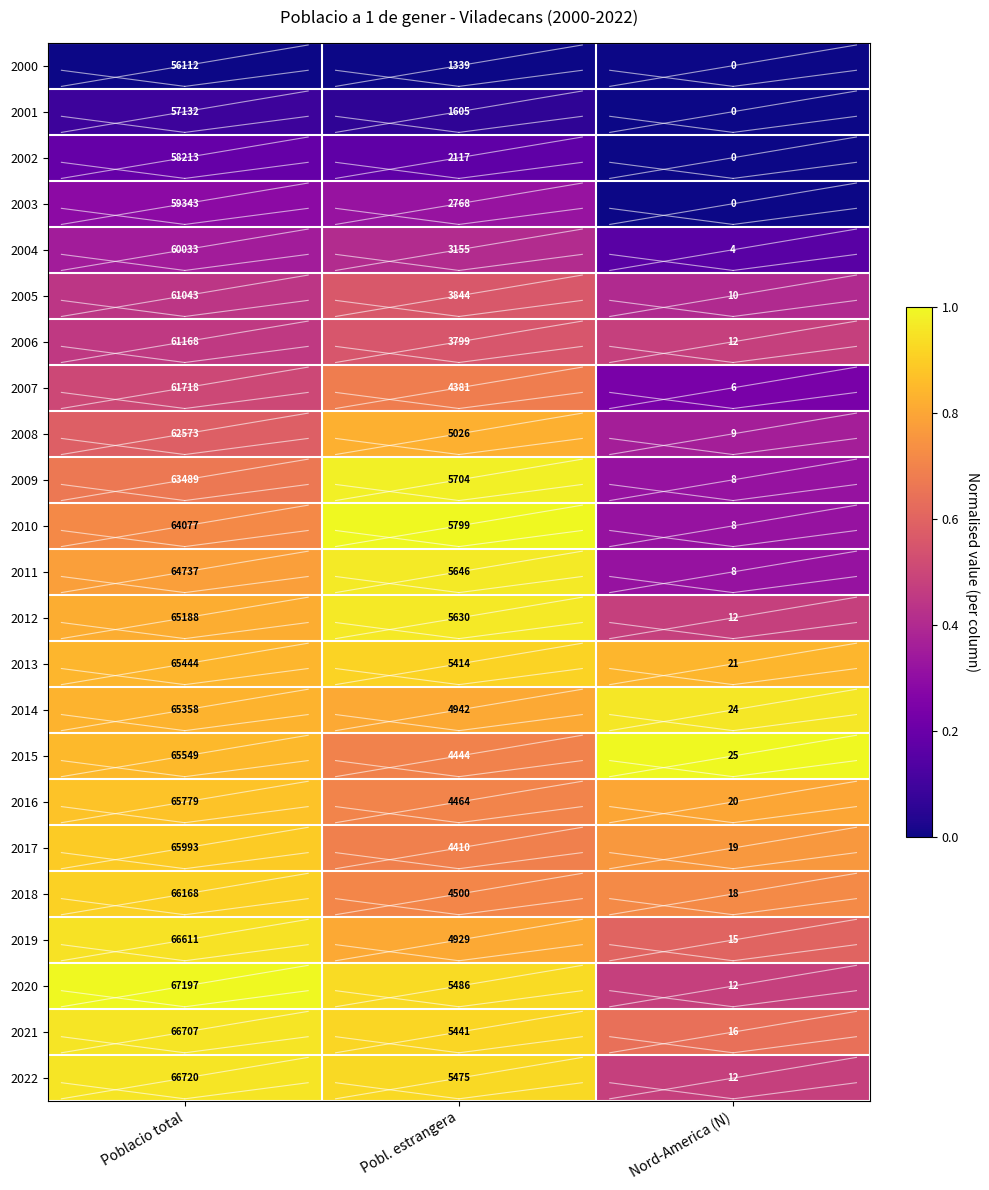

What is the average value of the 2011 series?

23464